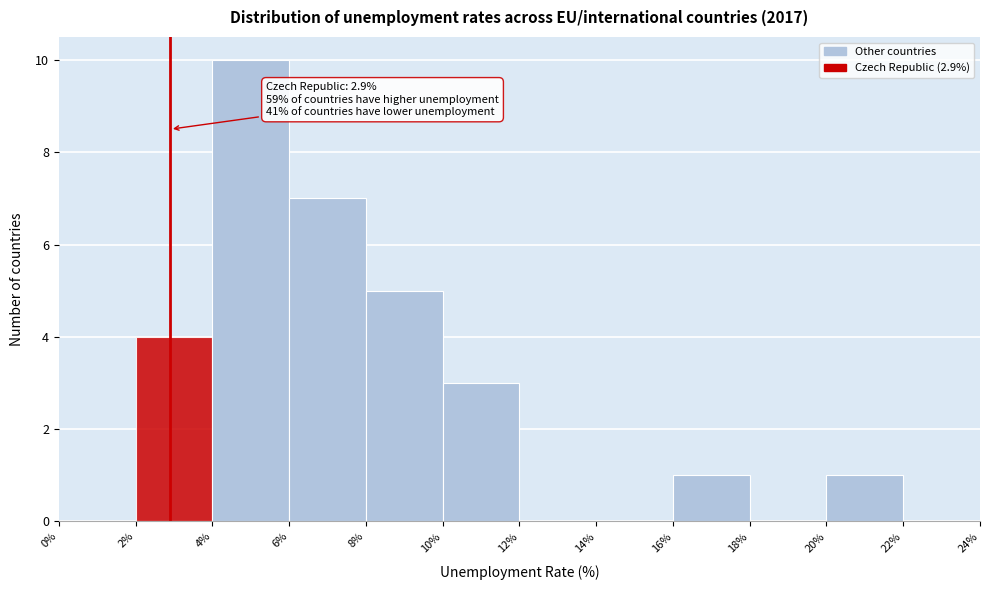

Which range on the x-axis has the tallest bar?

4% to 6%